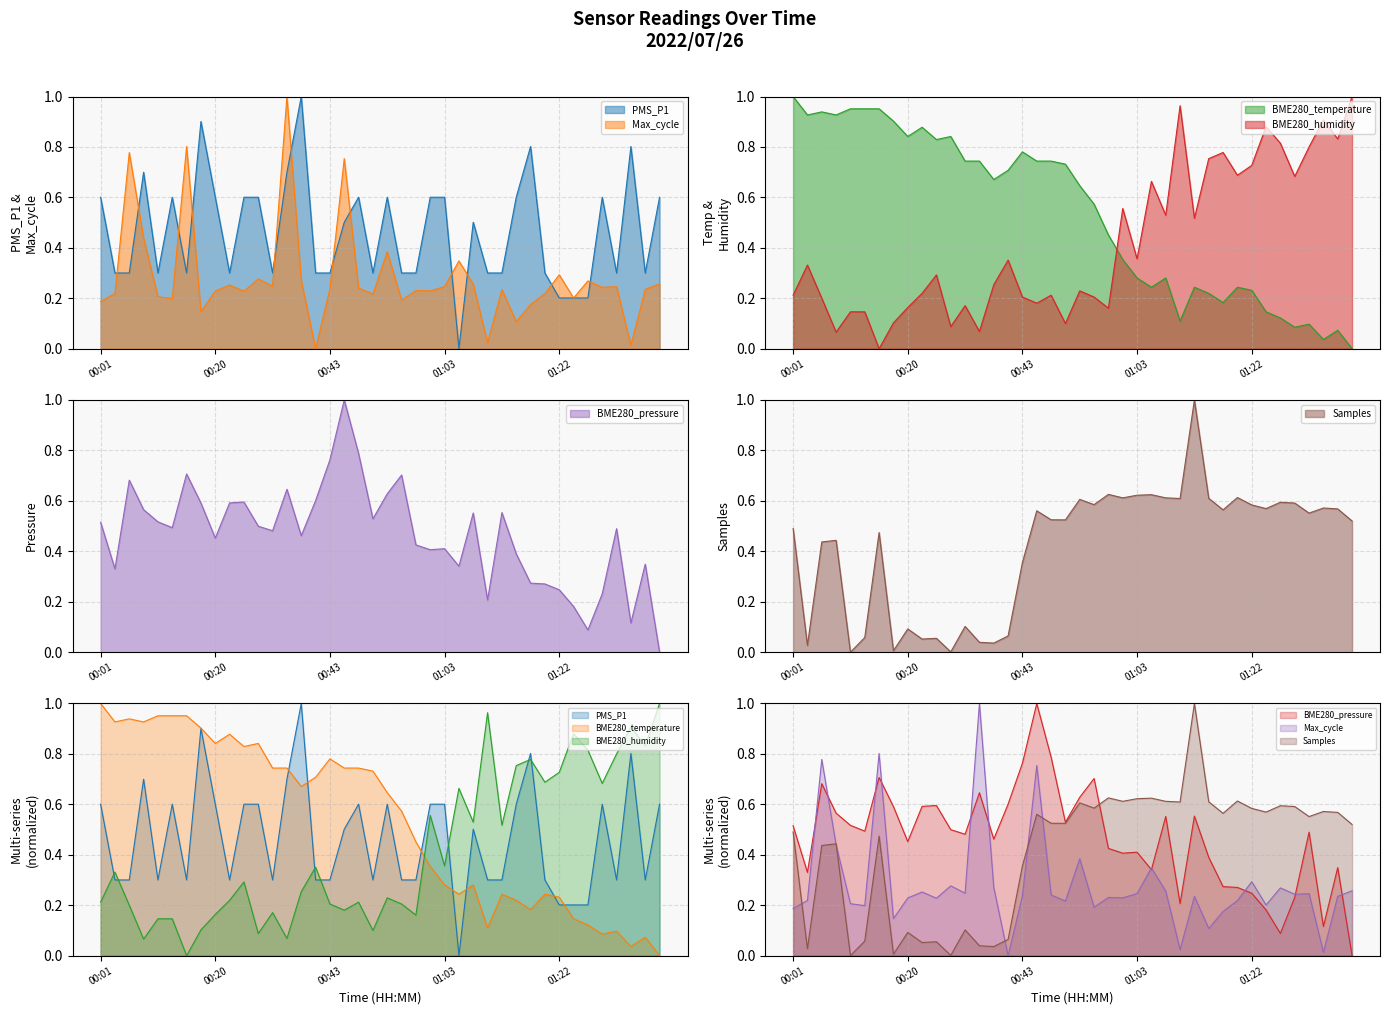

How many positive values does the BME280_temperature series have?

39